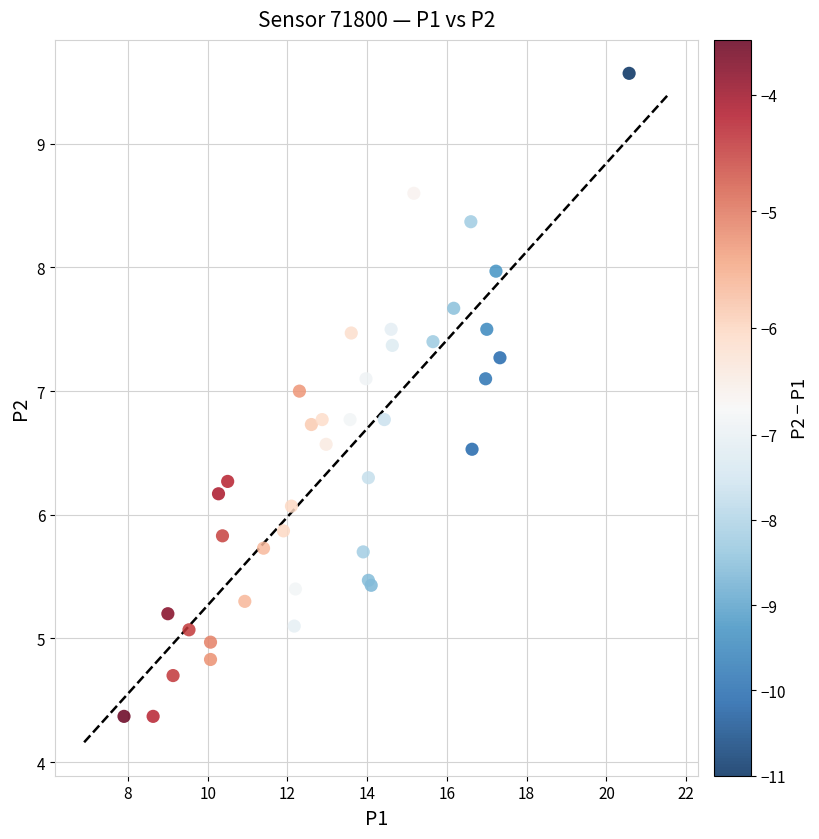

What Y value in the scatter plot is closest to 6?

6.1